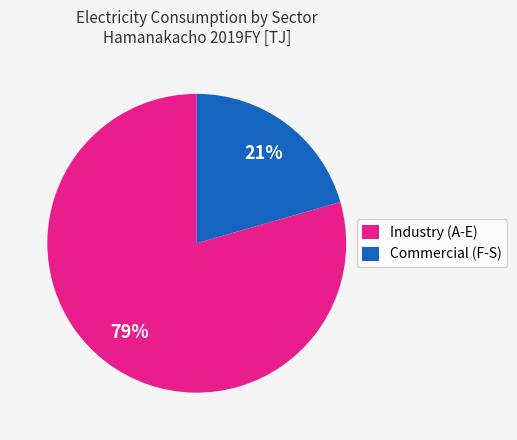

What percentage is the Industry (A-E) slice, to the nearest percent?

79%